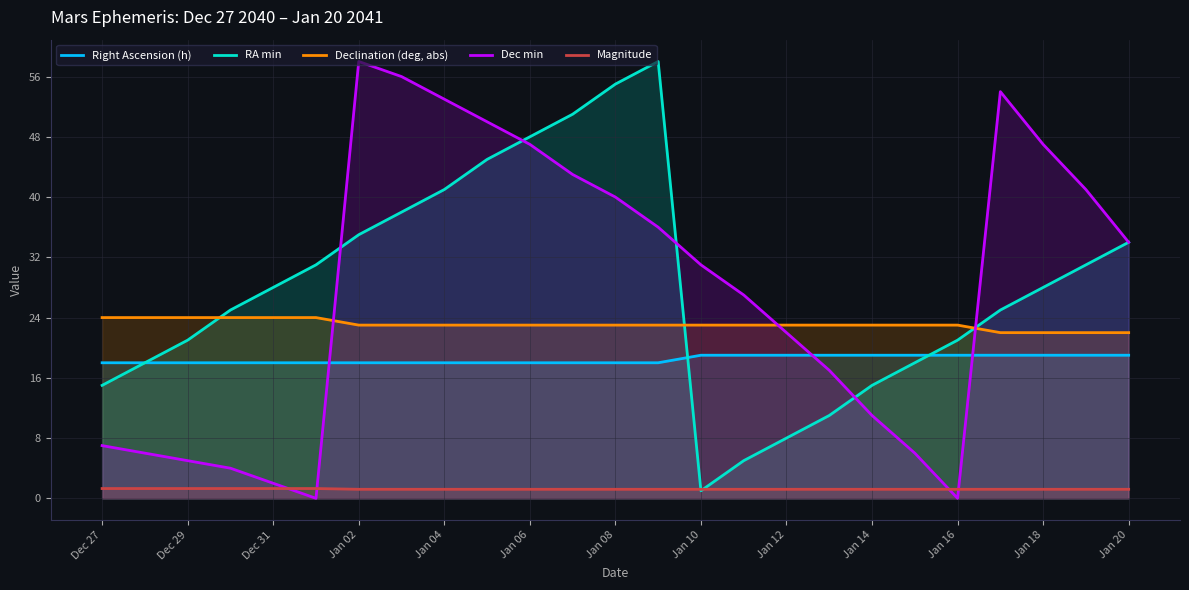

What is the lowest value of the Right Ascension (h) series?

18.0